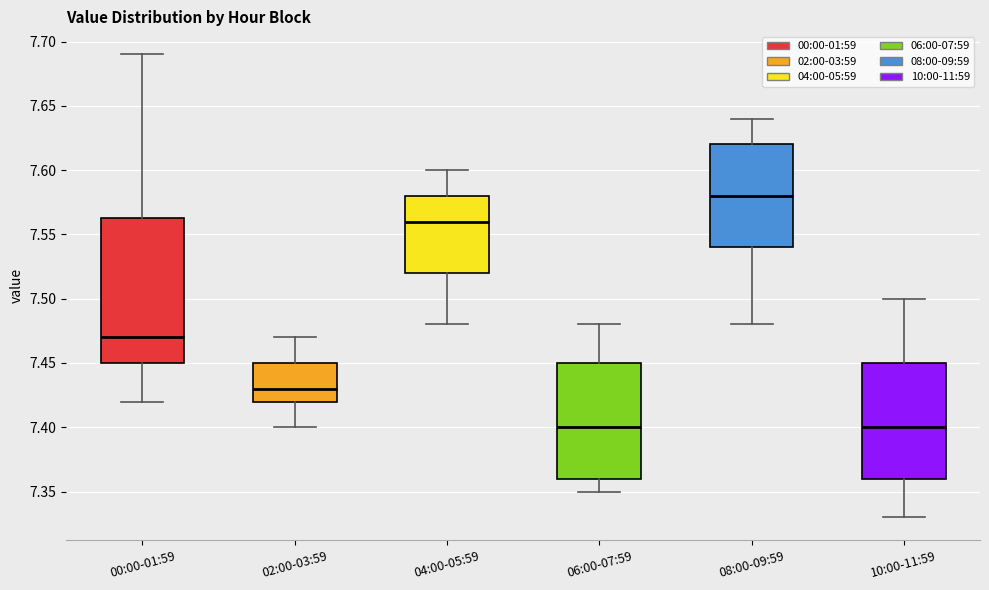

Which box is the tallest, from its lower edge to its upper edge?

00:00-01:59